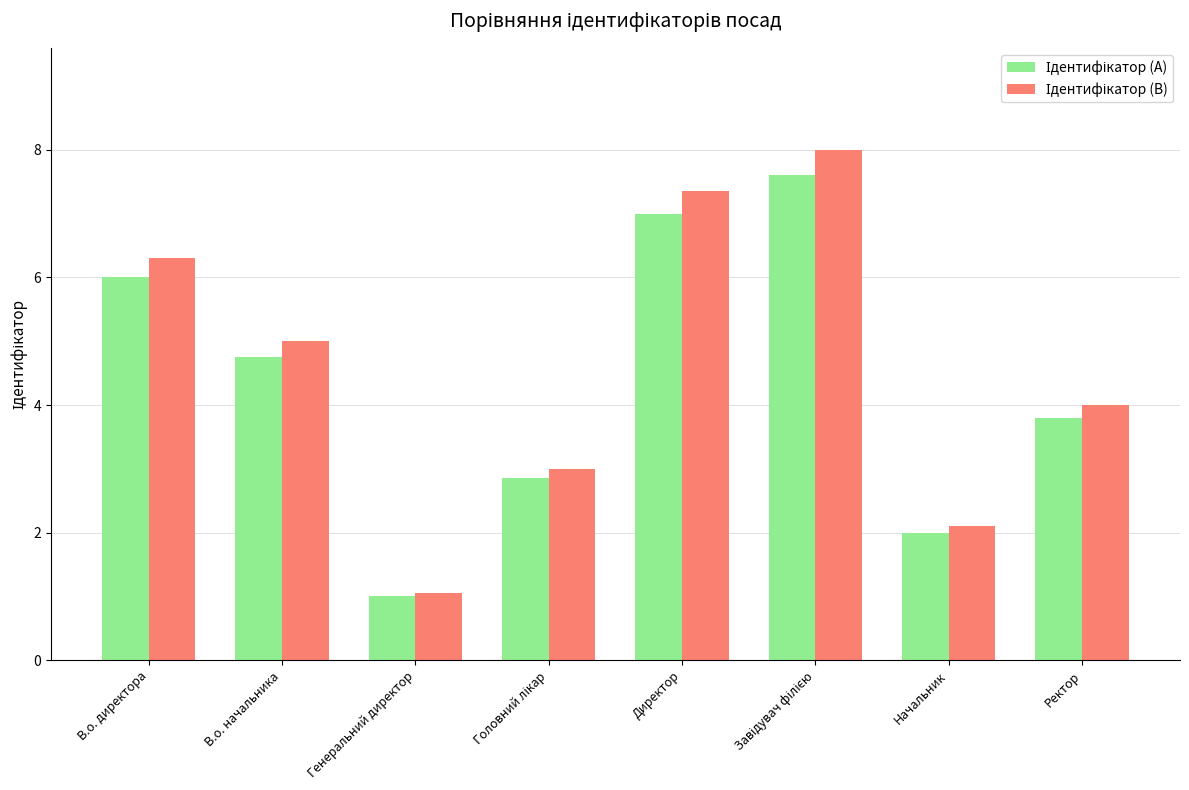

Are the bars grouped side by side (vs. stacked)?

Yes